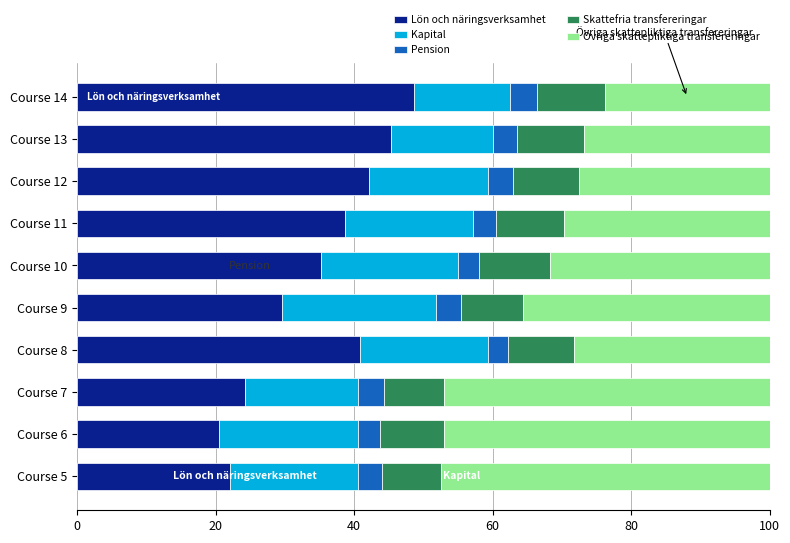

Which category has the highest value in the Lön och näringsverksamhet series?

Course 14